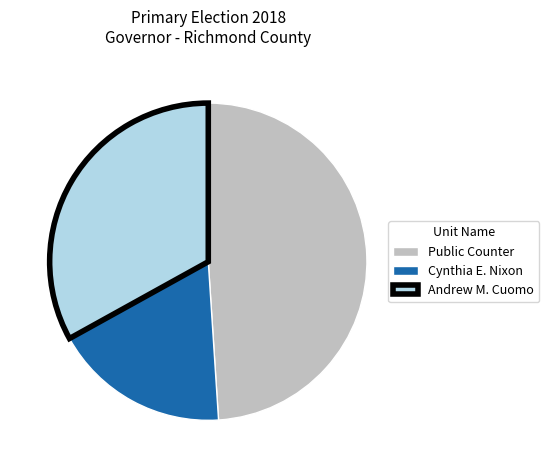

The Public Counter slice represents 36% of the pie. True or false?

False